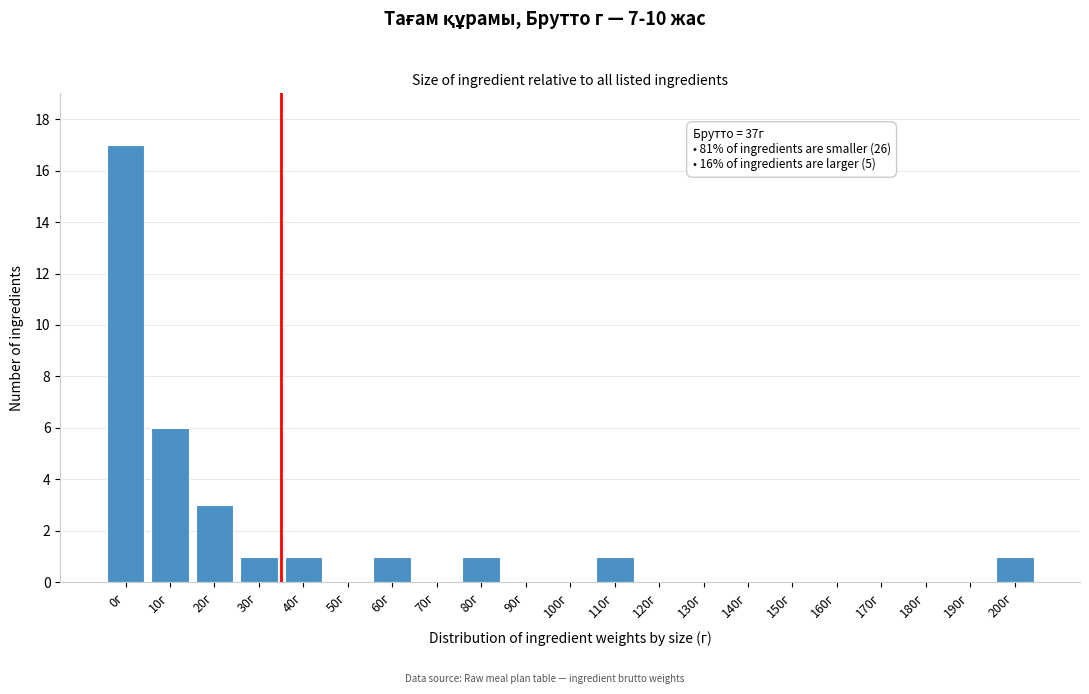

Reading left to right, transcribe all the data shown in this chart.

0г=17	10г=6	20г=3	30г=1	40г=1	50г=0	60г=1	70г=0	80г=1	90г=0	100г=0	110г=1	120г=0	130г=0	140г=0	150г=0	160г=0	170г=0	180г=0	190г=0	200г=1